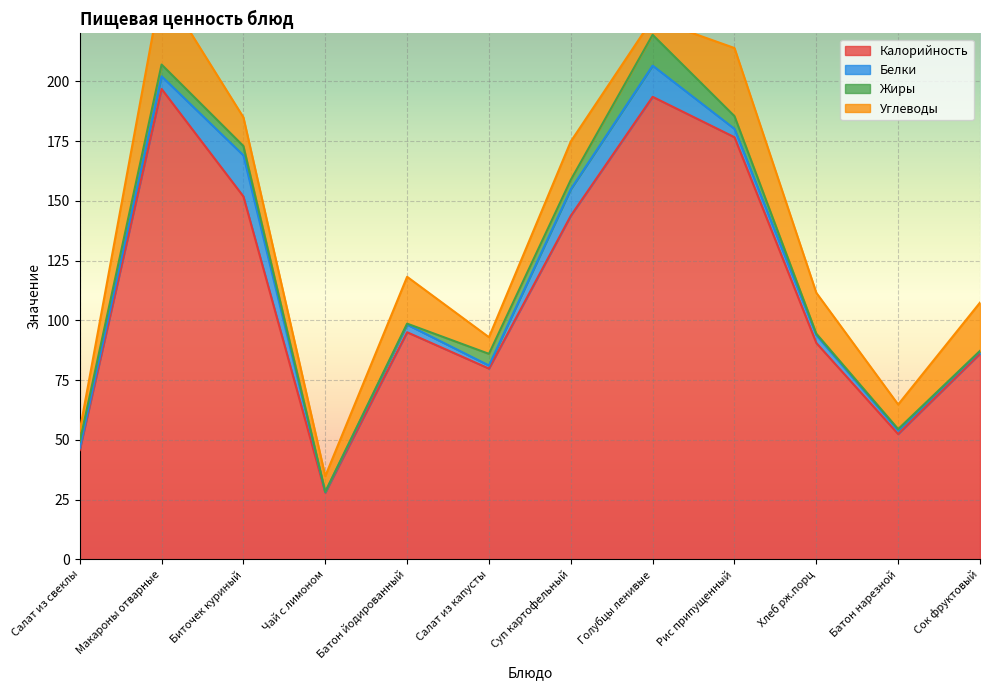

The value of Углеводы at Батон йодированный is 30.7. True or false?

False